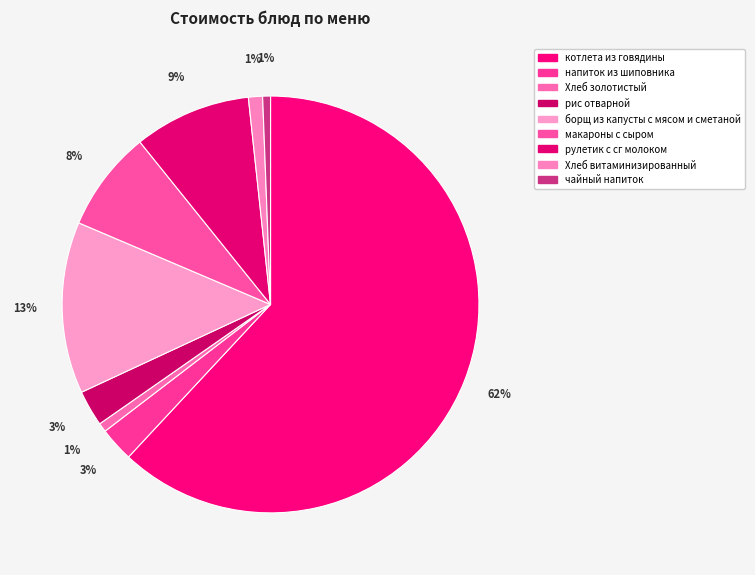

Count the number of slices in the pie.

9